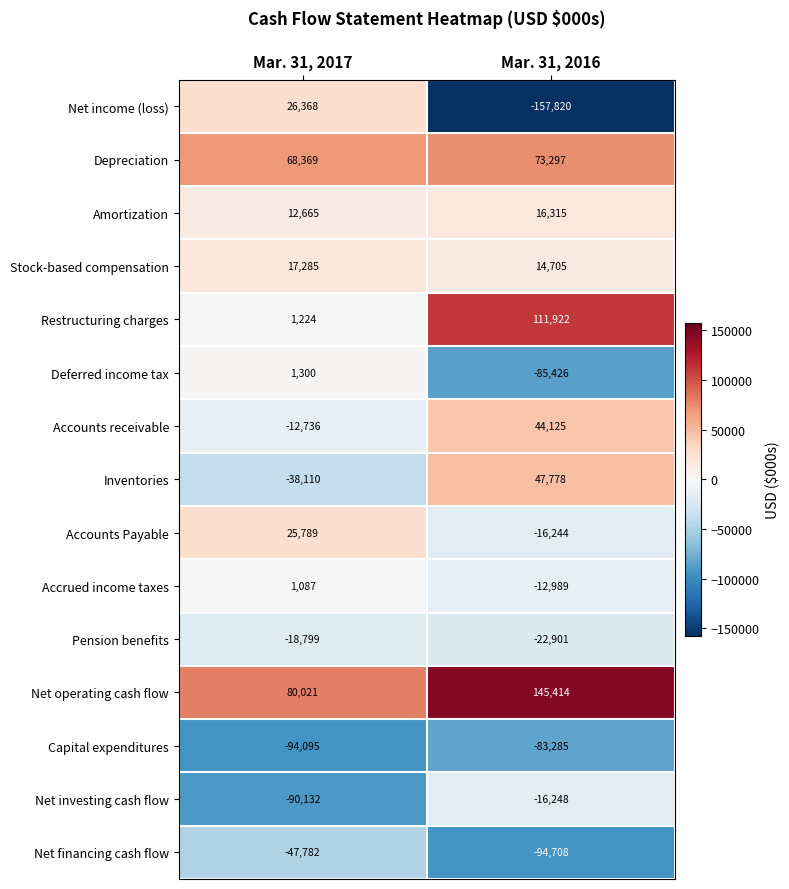

The value of Accounts Payable at Mar. 31, 2017 is 9390. True or false?

False